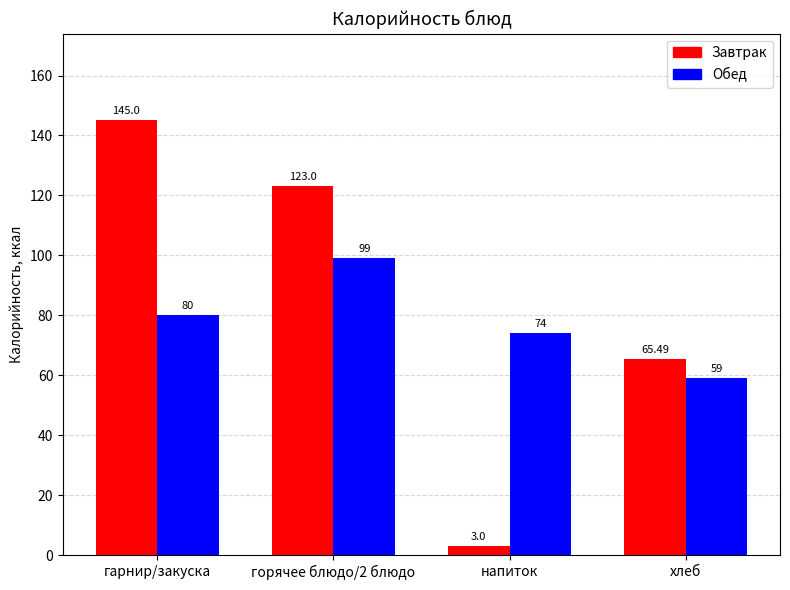

What is the spread (max minus min) of values at горячее блюдо/2 блюдо?

24.0